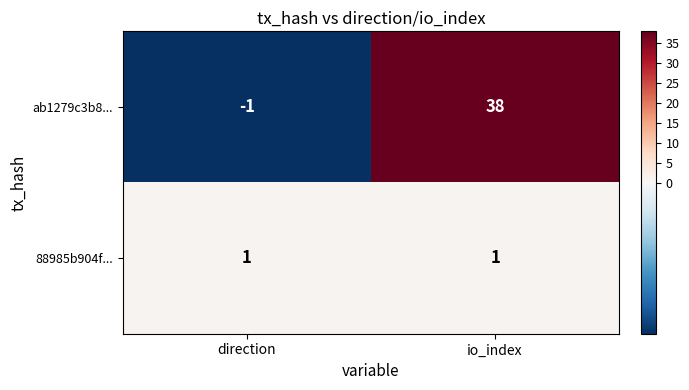

How many series are shown in this chart?

2